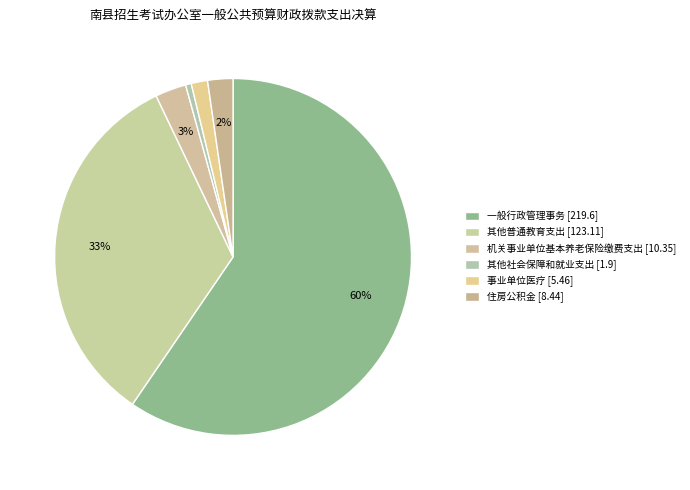

Count the number of slices in the pie.

6